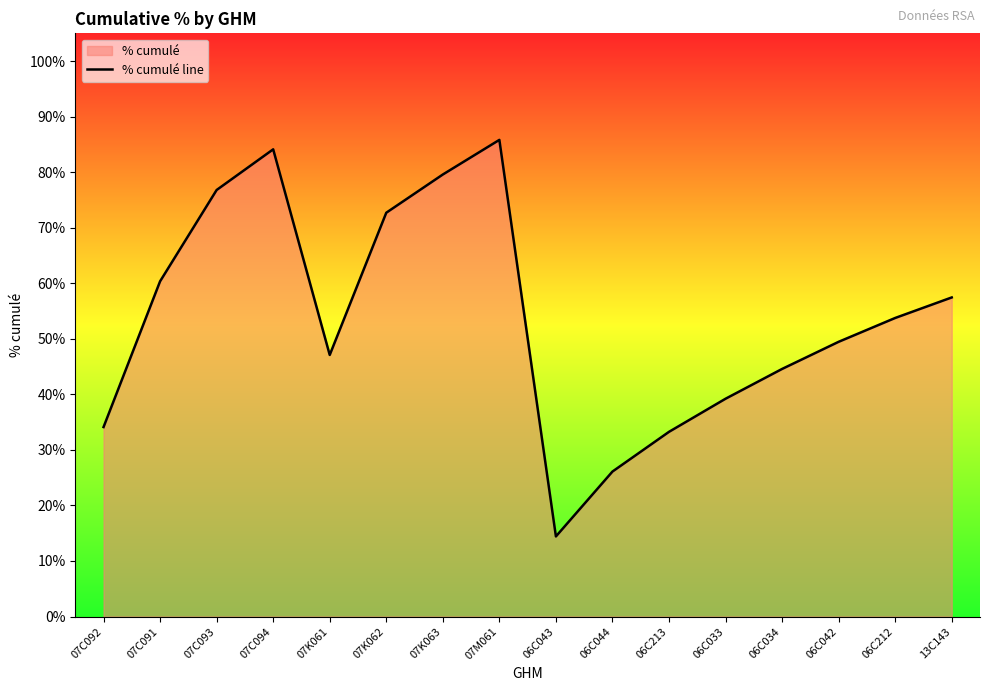

What is the ratio of the value at 06C042 to the value at 06C033?

1.3